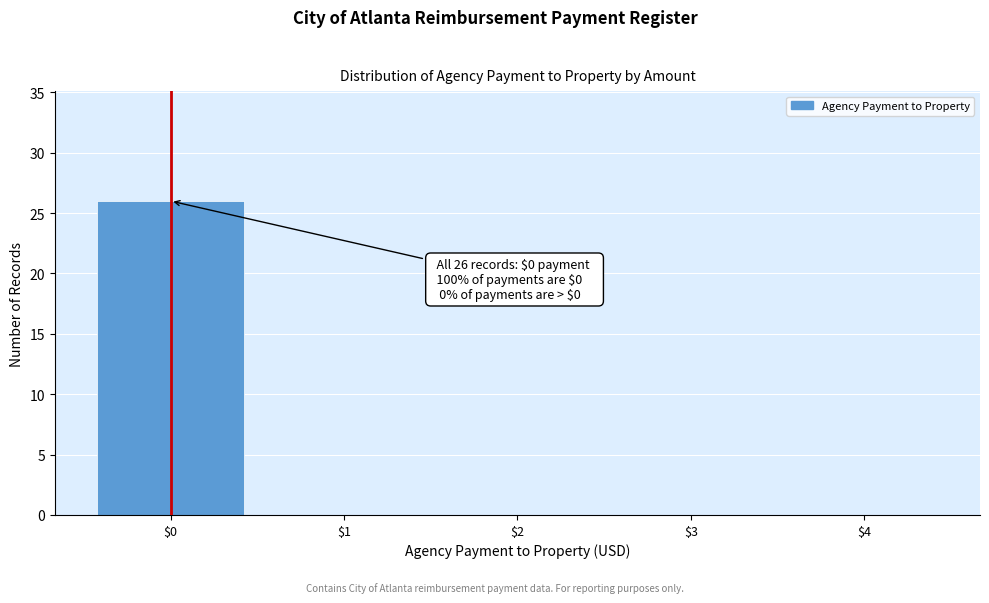

Which range on the x-axis has the tallest bar?

-0.5 to 0.5